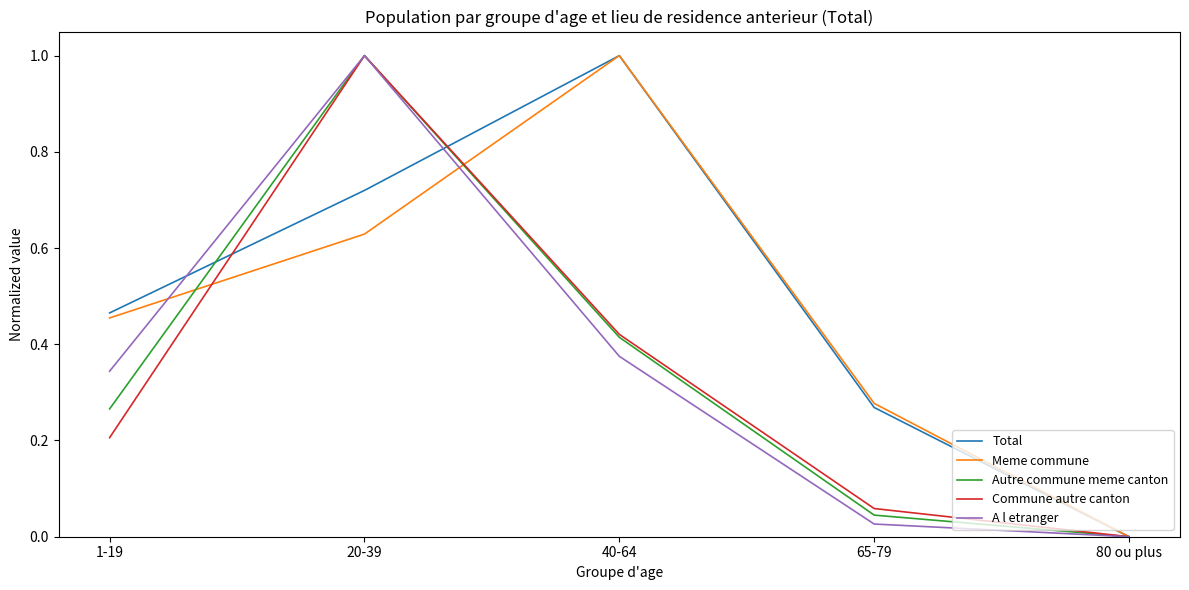

Between 1-19 and 40-64, which series saw the biggest shift?

Meme commune